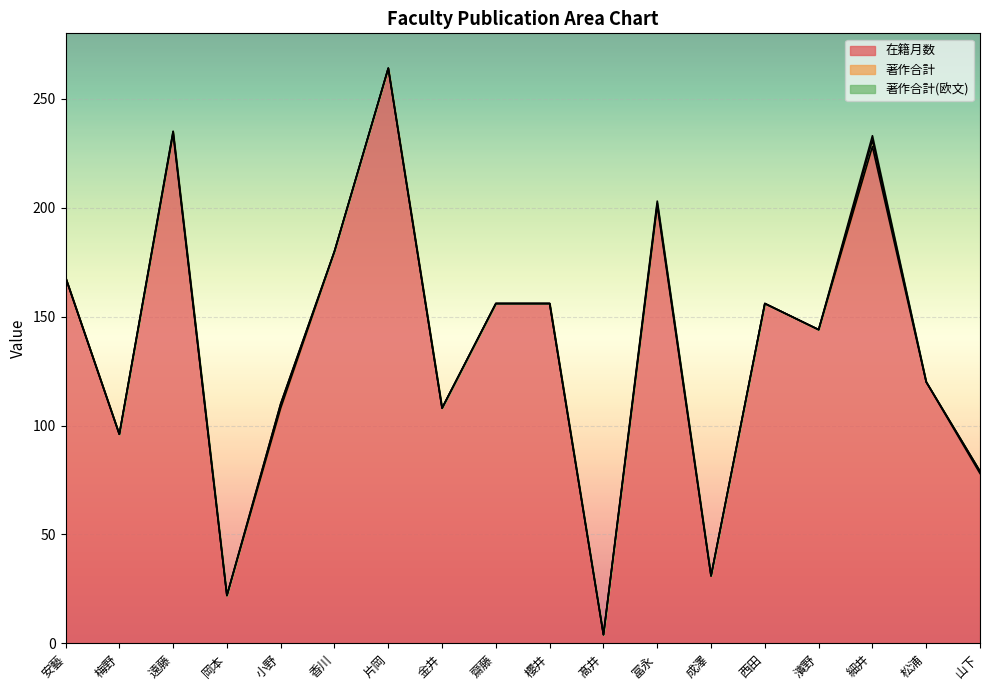

Is the value of 著作合計(欧文) at 濱野 greater than the value of 著作合計 at 櫻井?

No